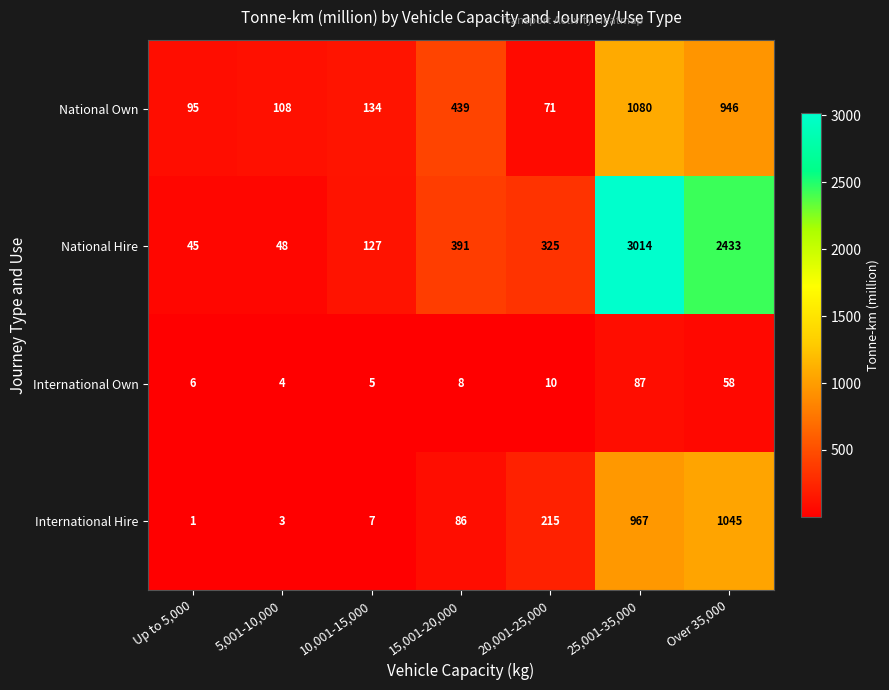

Which series has the widest spread of values?

National Hire